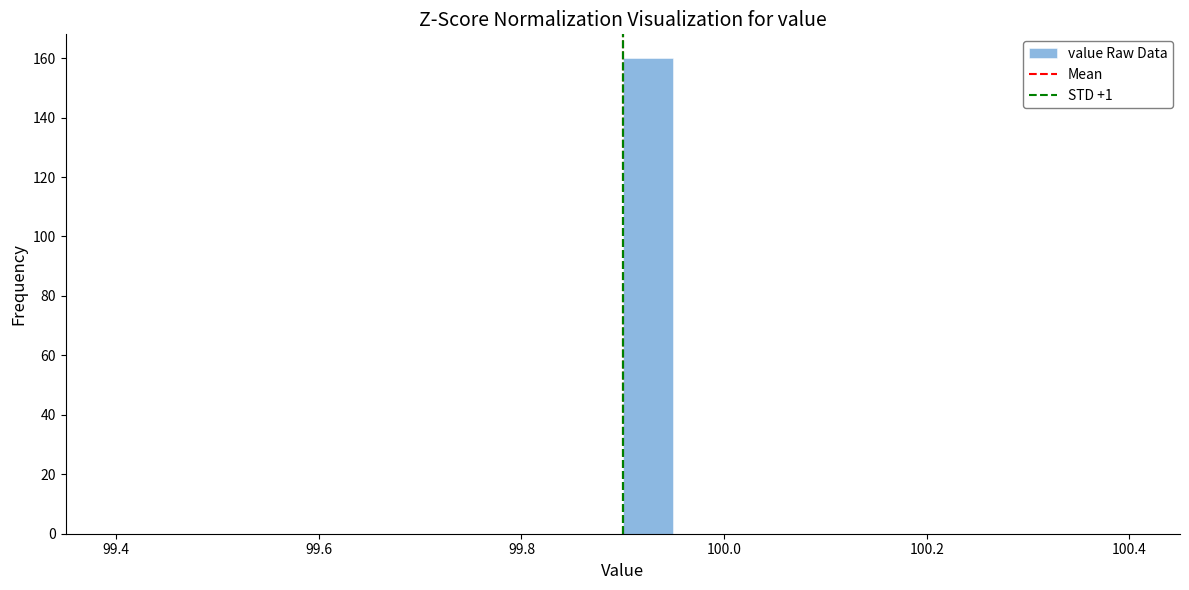

Read against the x-axis, roughly where is the centre of the tallest bar?

99.92